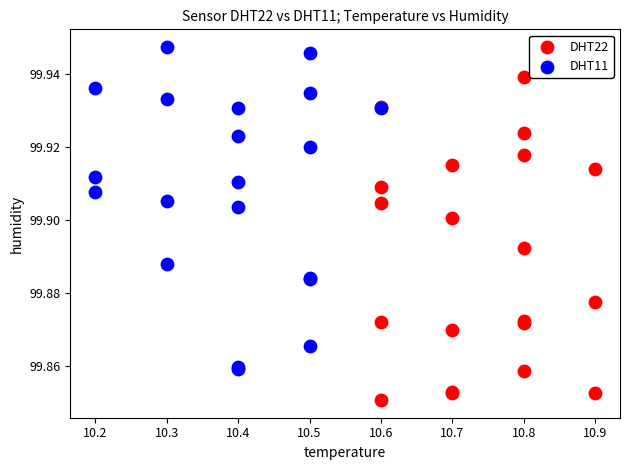

Which series reaches the maximum Y coordinate?

DHT11